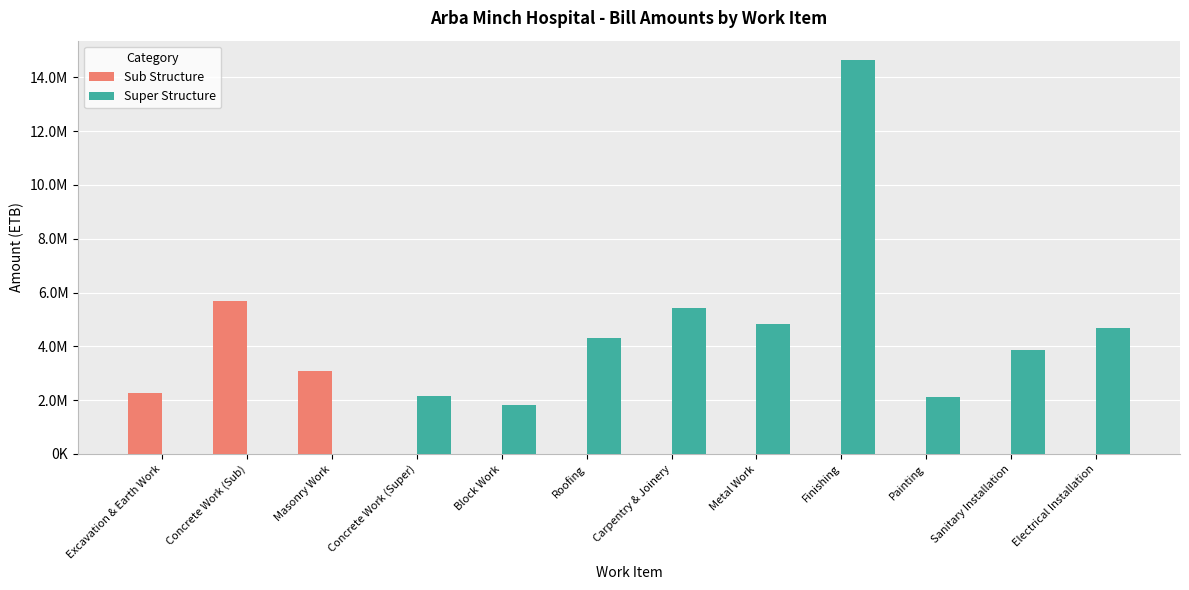

Which series has the largest range (max minus min)?

Super Structure